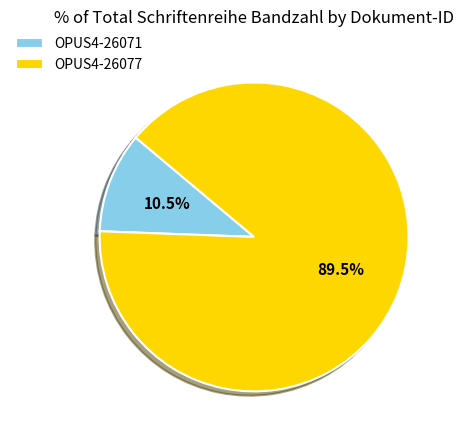

Approximately how many times larger is the value at OPUS4-26071 compared to OPUS4-26077?

0.1